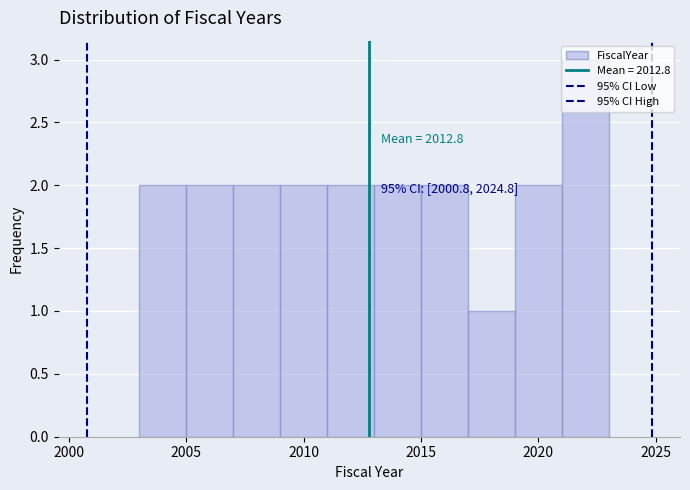

Which range on the x-axis has the tallest bar?

2021 to 2023